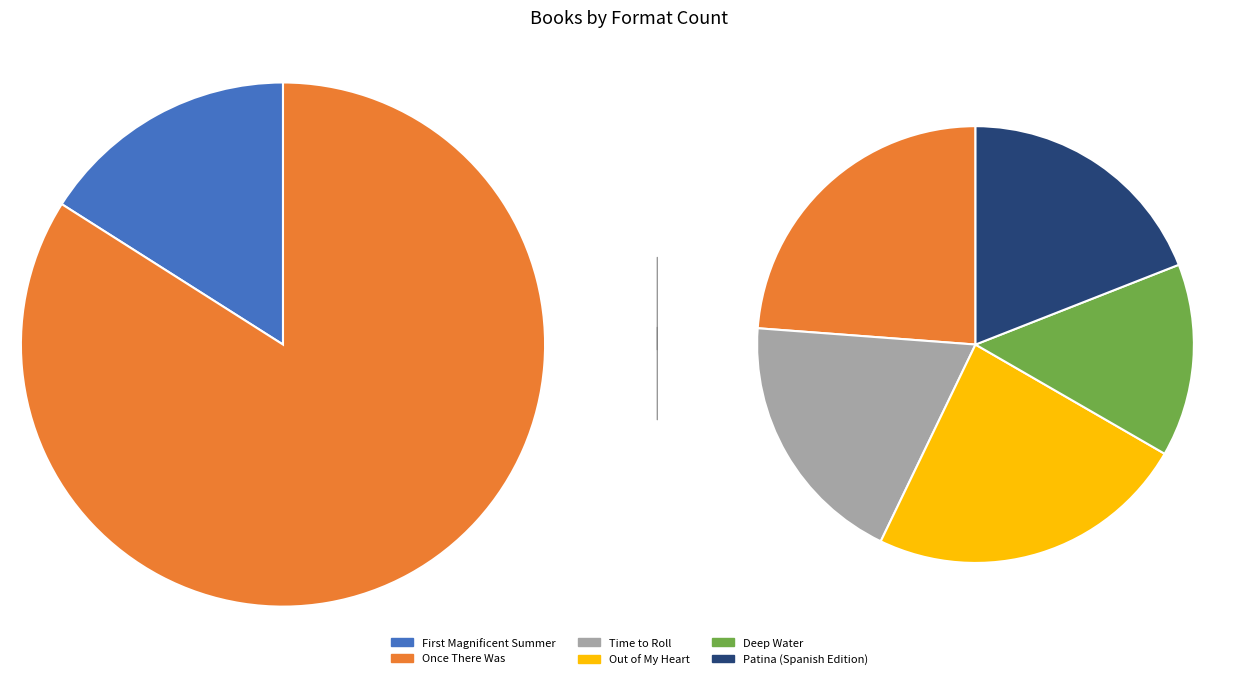

Rank the categories by value from highest to lowest.

Once There Was, Out of My Heart, First Magnificent Summer, Time to Roll, Patina (Spanish Edition), Deep Water